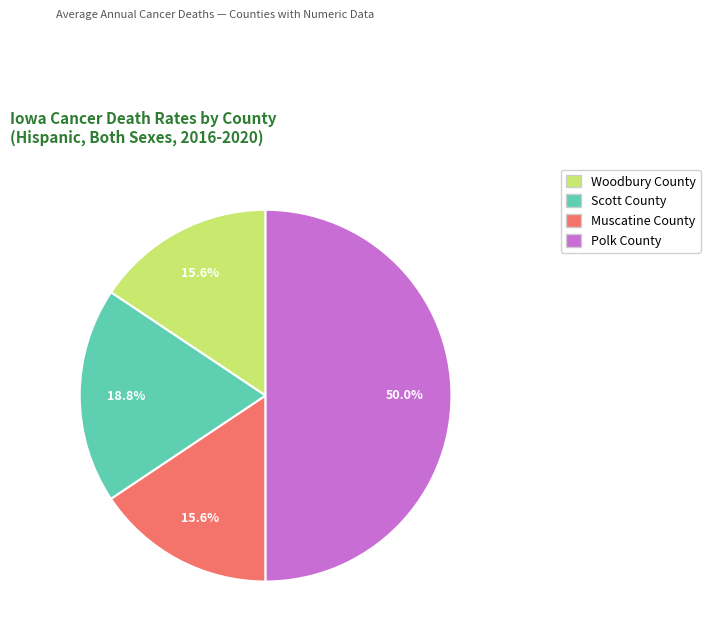

Between Polk County and Muscatine County, which is larger?

Polk County